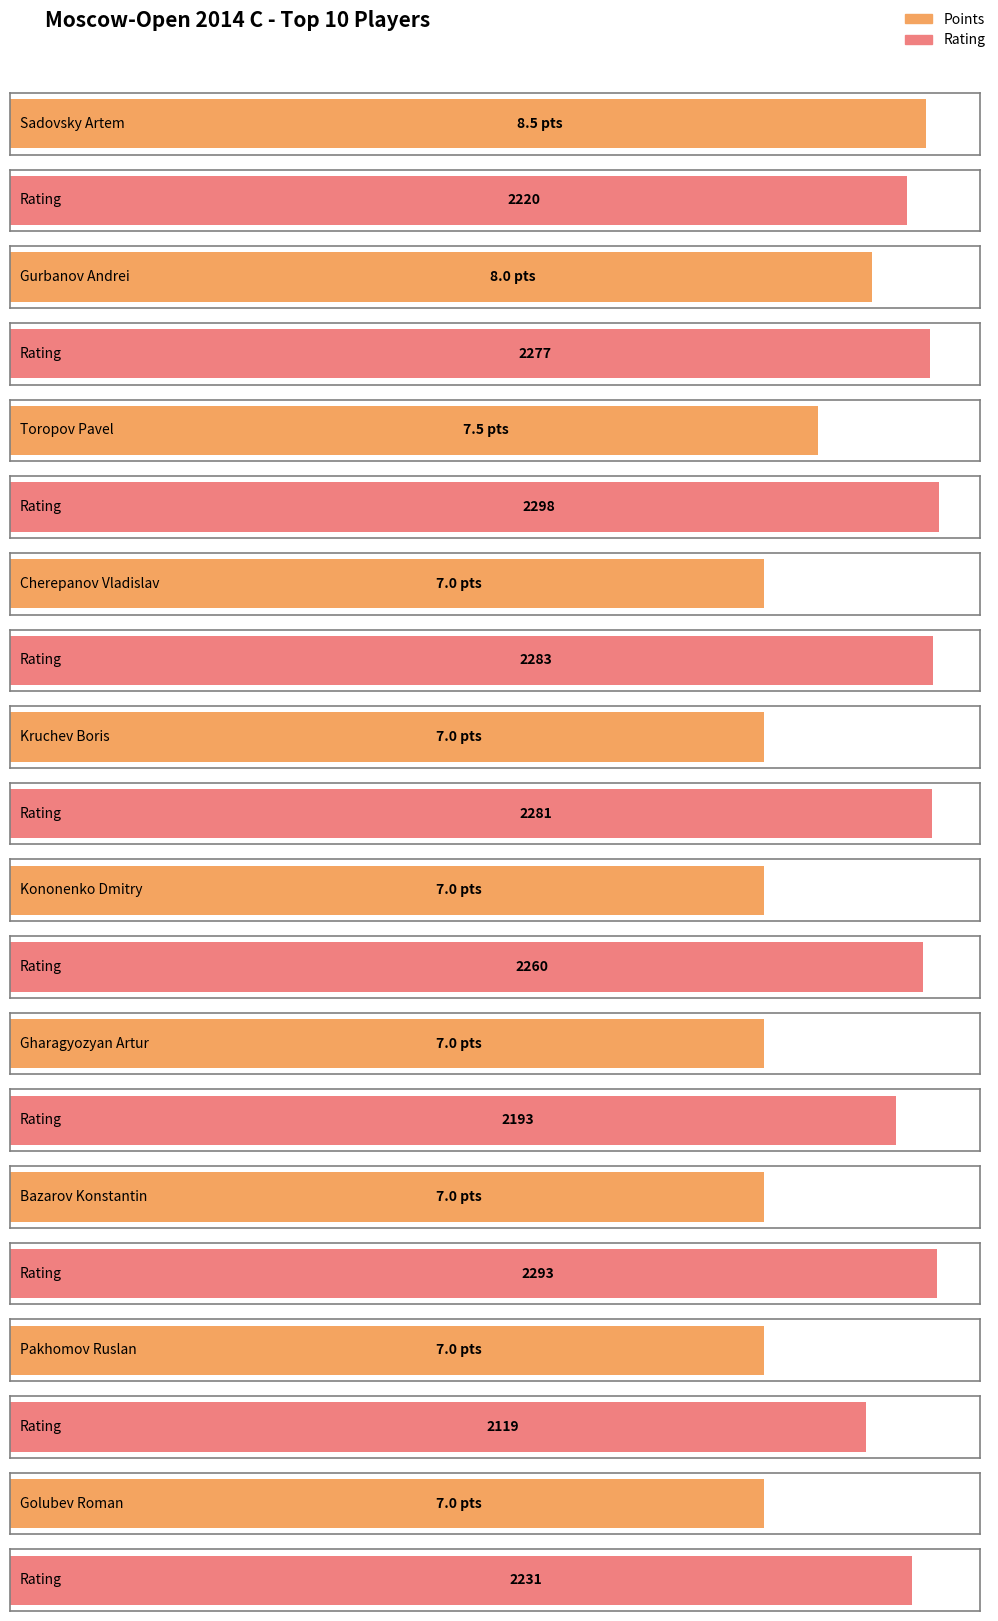

Which series has the largest total across all categories?

Rating